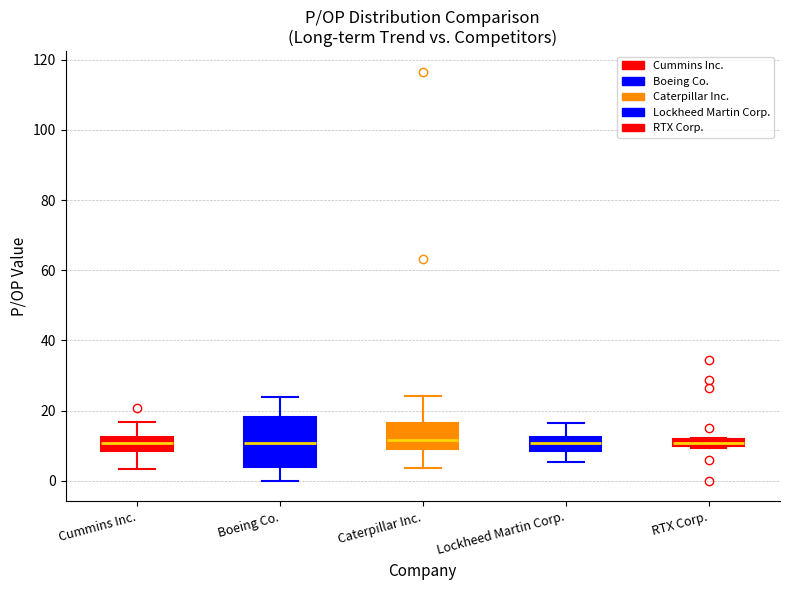

Comparing the boxes themselves (not the whiskers), which one is the tallest?

Boeing Co.